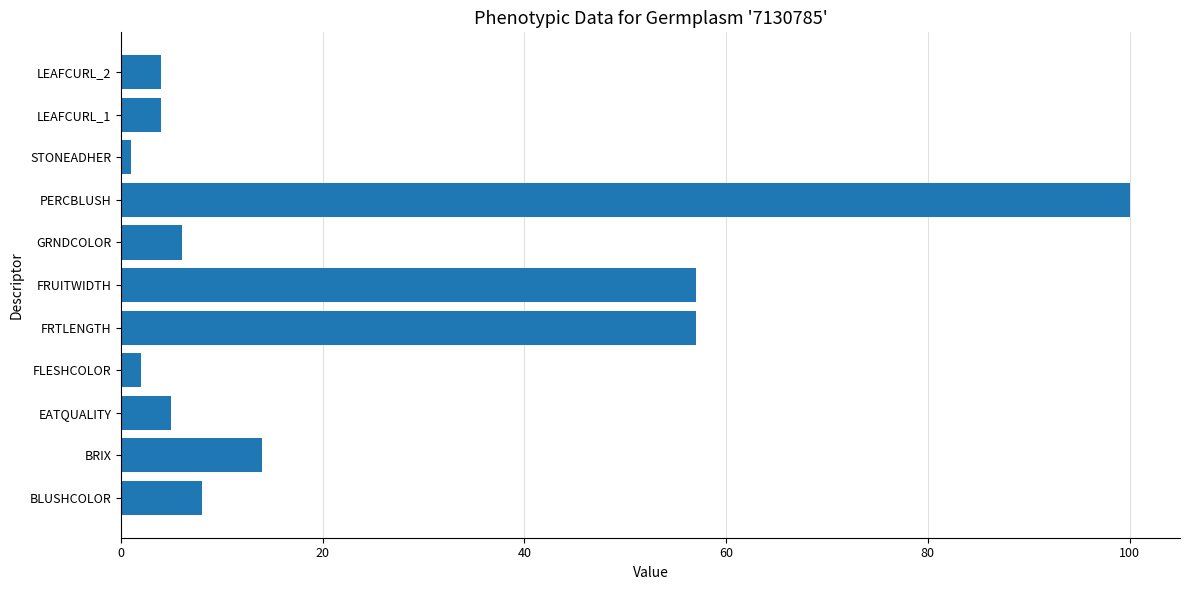

True or false: the data shows 177 at PERCBLUSH.

False